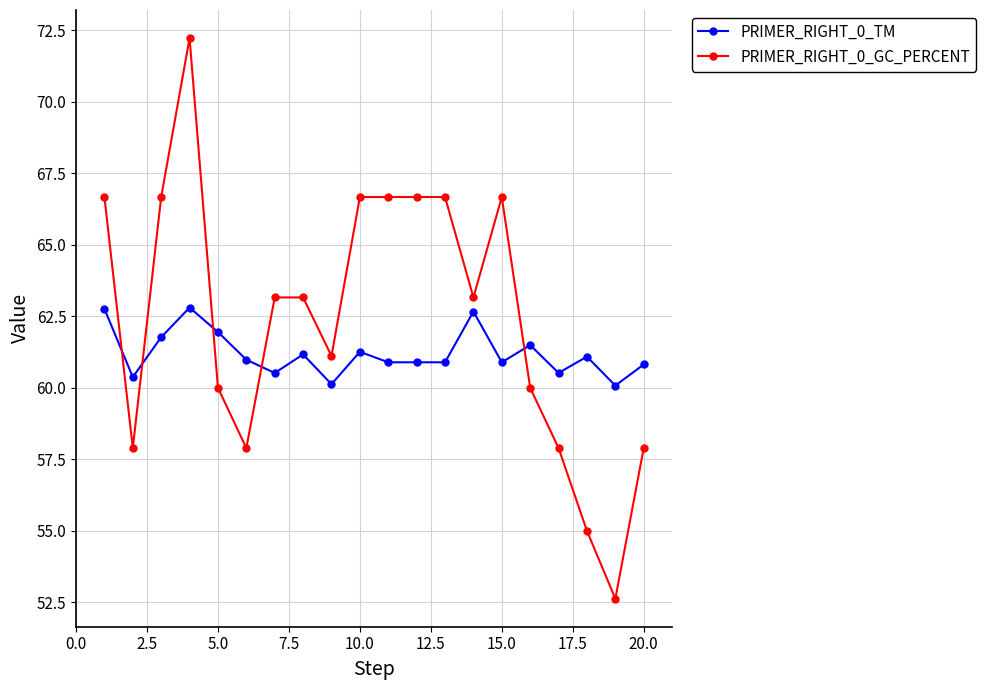

True or false: PRIMER_RIGHT_0_TM has more than 2 interior local peaks.

True